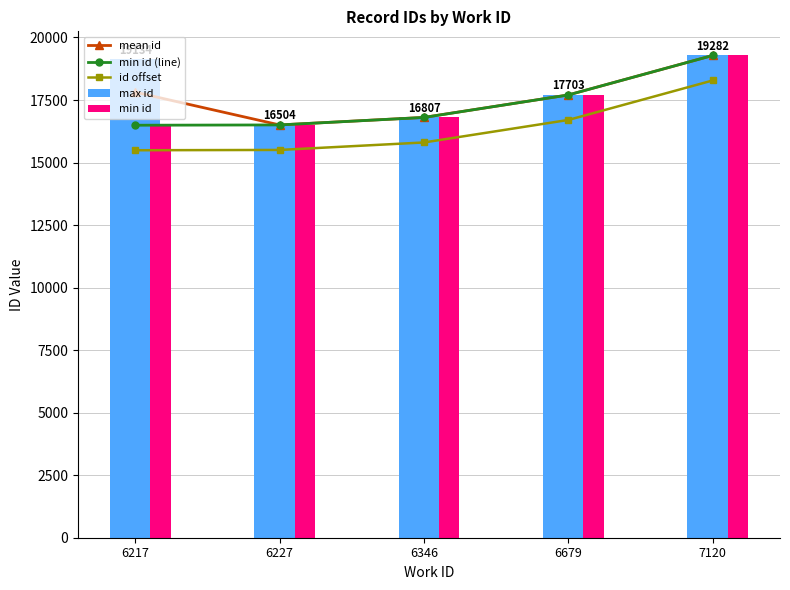

List the series in order of their peak value, lowest first.

id offset, mean id, min id (line), max id, min id